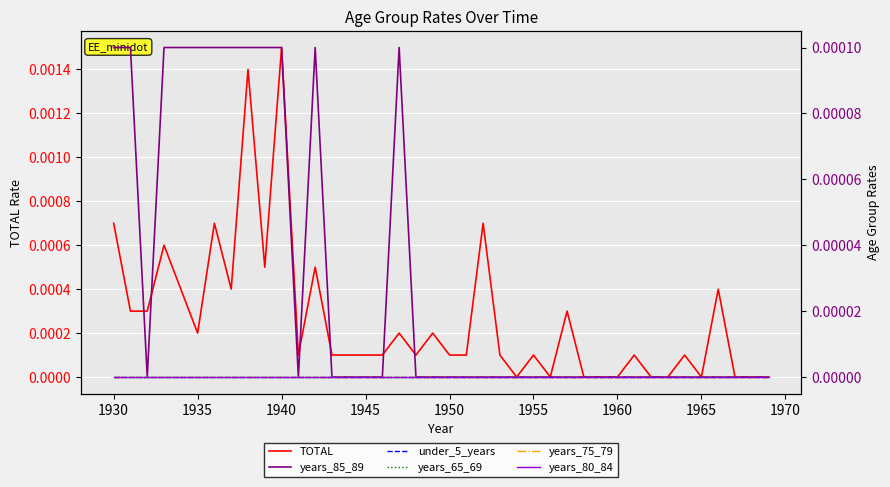

At which label does TOTAL reach its peak?

1940